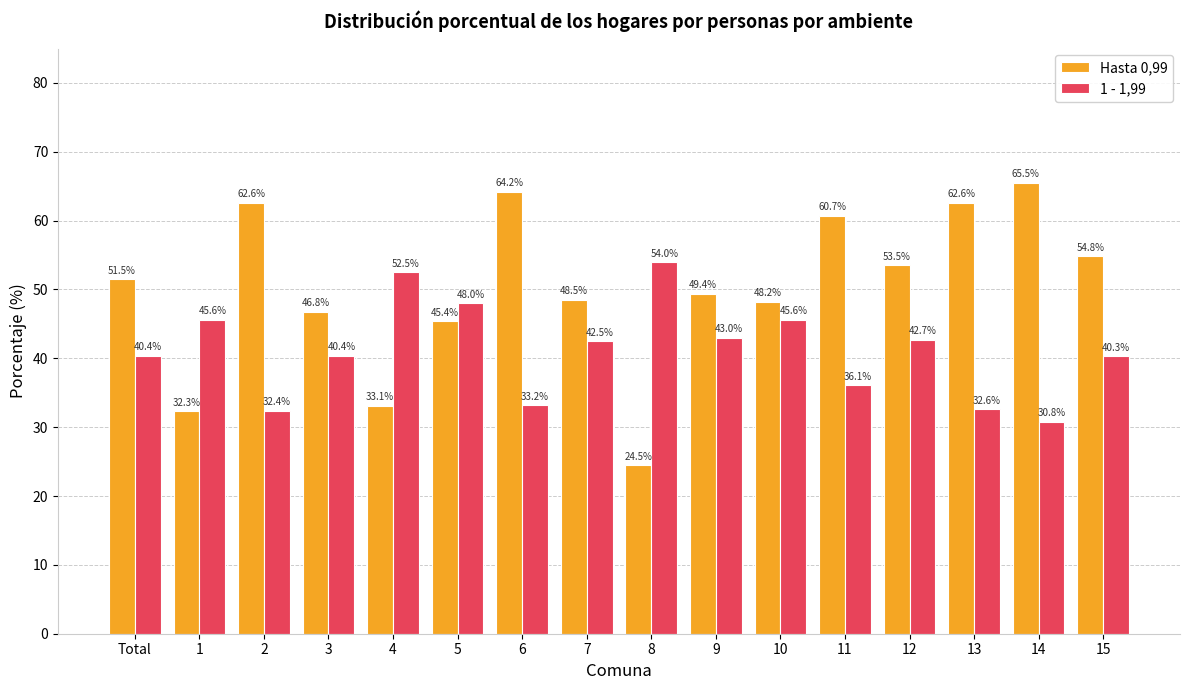

Reading right to left, transcribe all the data shown in this chart.

Hasta 0,99: 54.8	65.5	62.6	53.5	60.7	48.2	49.4	24.5	48.5	64.2	45.4	33.1	46.8	62.6	32.3	51.5
1 - 1,99: 40.3	30.8	32.6	42.7	36.1	45.6	43.0	54.0	42.5	33.2	48.0	52.5	40.4	32.4	45.6	40.4